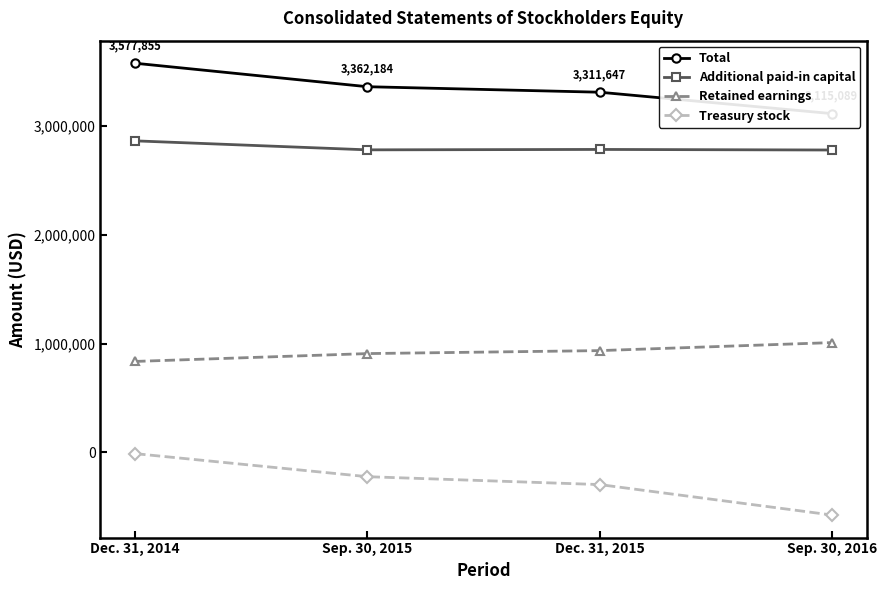

How many categories are shown in the chart?

4